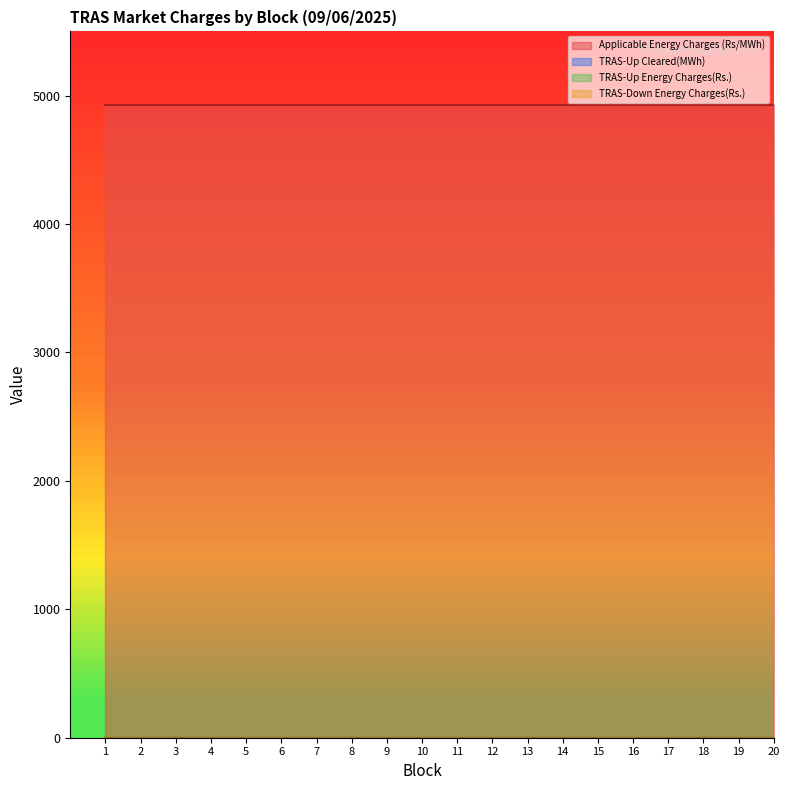

What is the maximum value for Applicable Energy Charges (Rs/MWh)?

4925